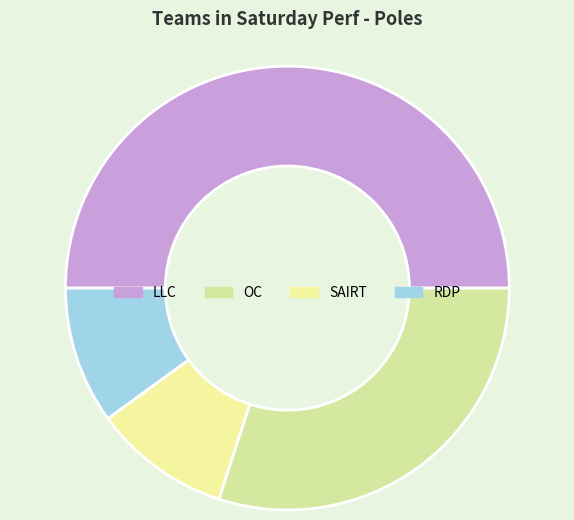

What percentage is the OC slice, to the nearest percent?

30%